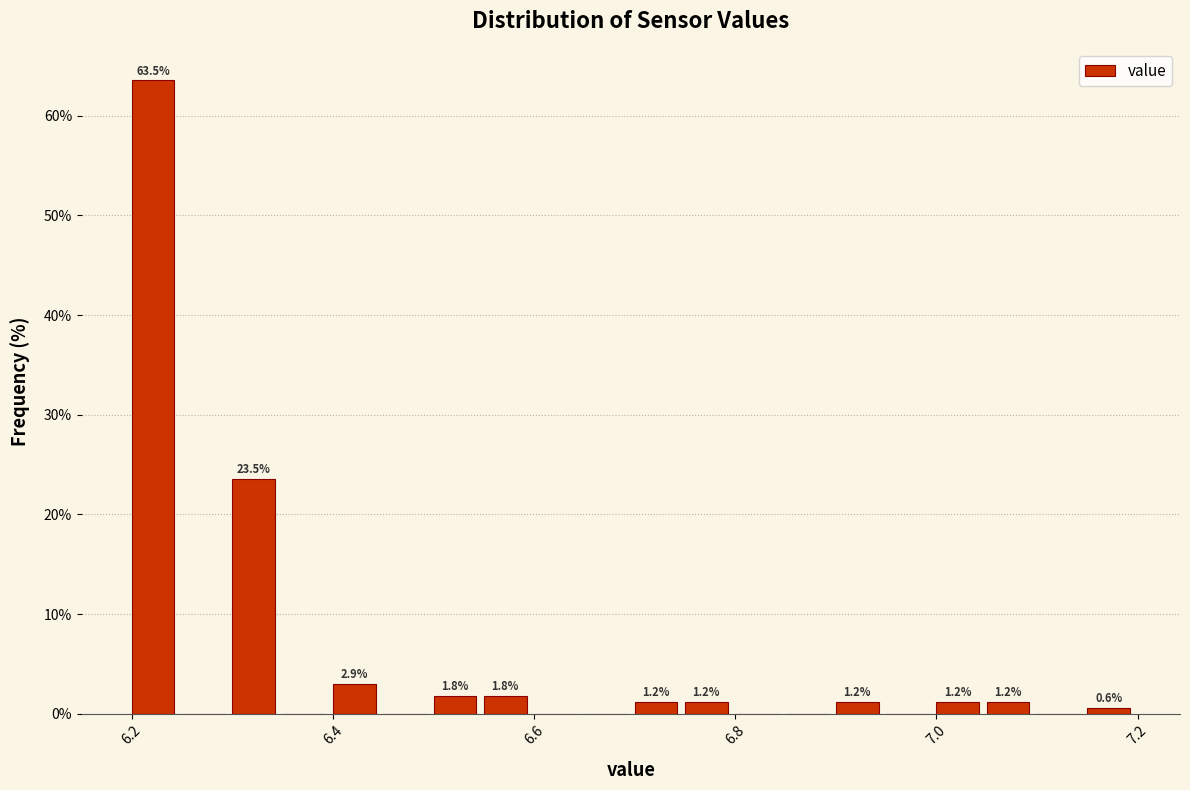

Around what value on the x-axis is the tallest bar? Give the approximate position of its centre, as read against the axis.

6.22